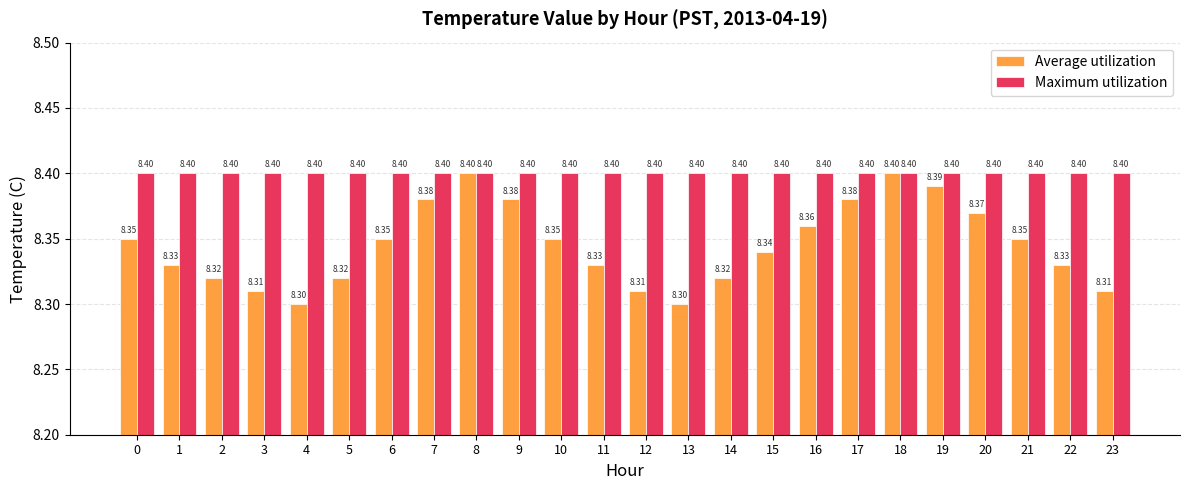

Does the chart contain stacked bars?

No